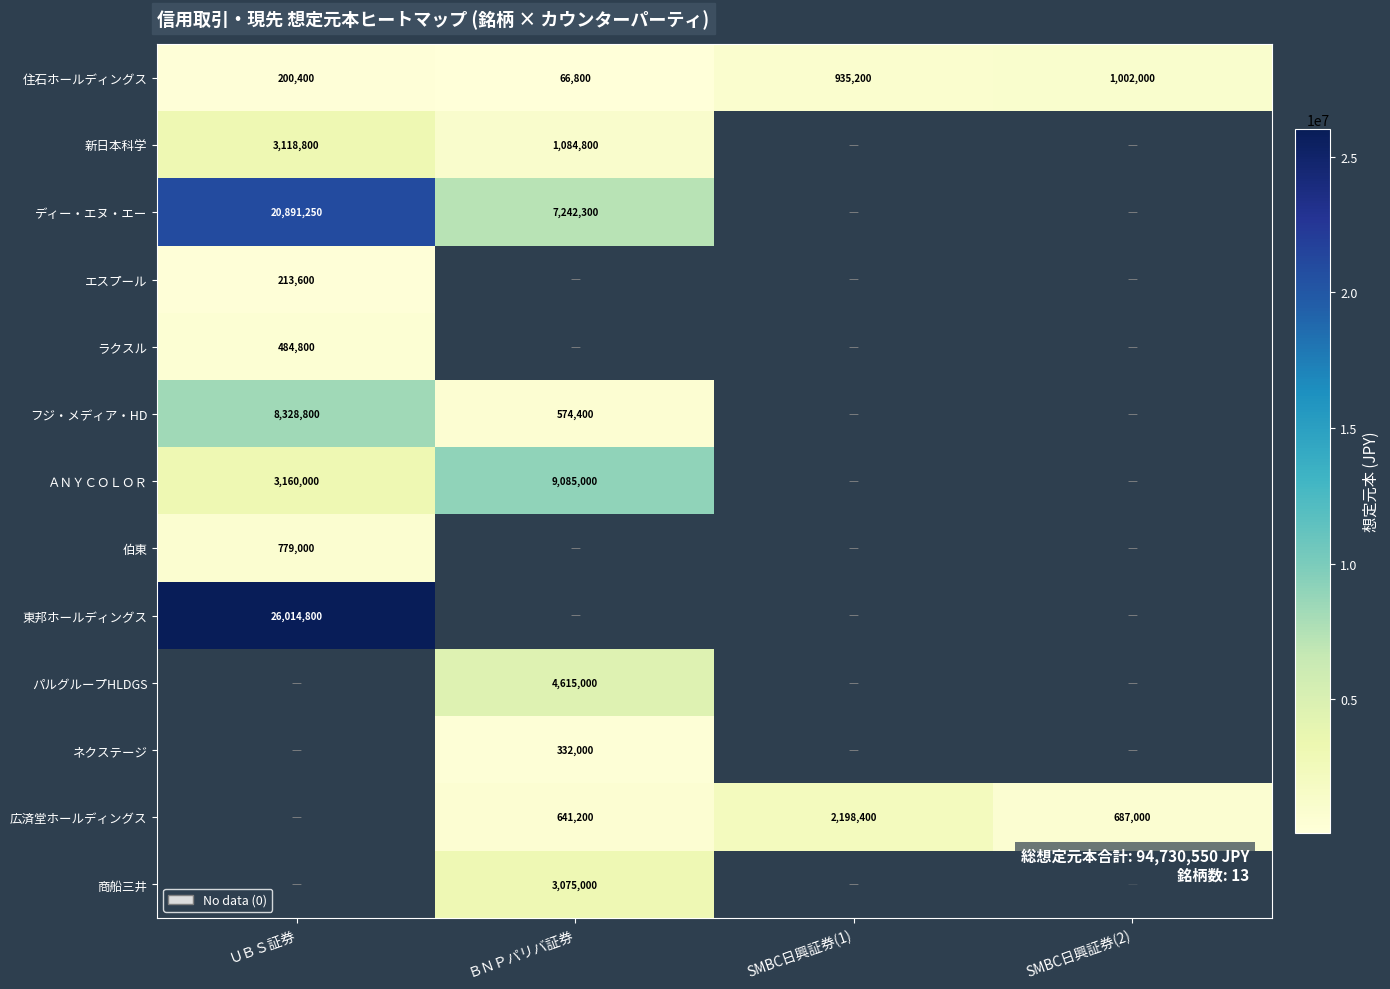

Is it true that 住石ホールディングス equals 299648 at ＵＢＳ証券?

False